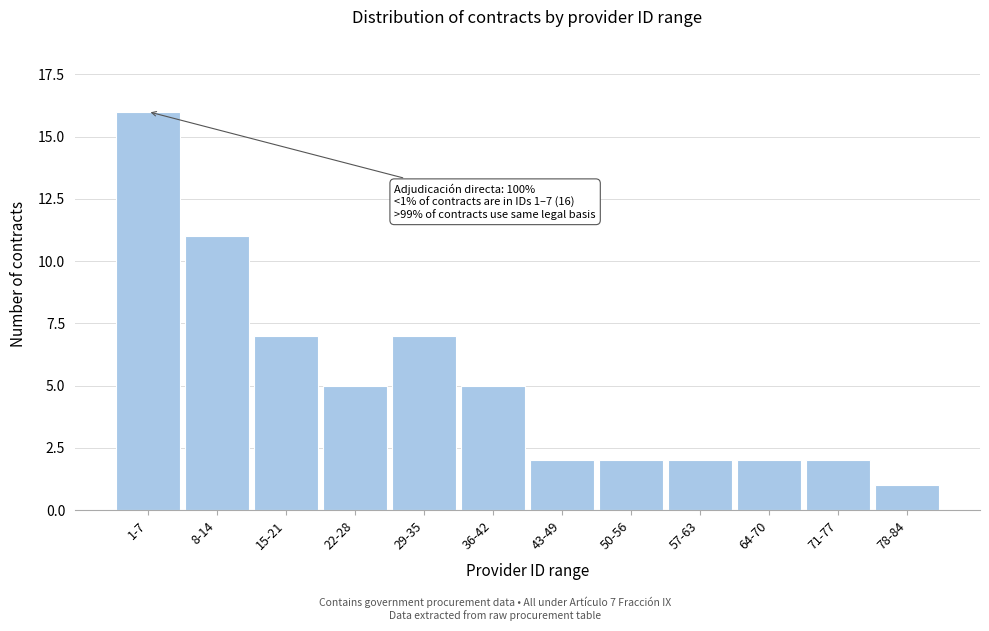

Reading left to right, transcribe all the data shown in this chart.

1-7=16	8-14=11	15-21=7	22-28=5	29-35=7	36-42=5	43-49=2	50-56=2	57-63=2	64-70=2	71-77=2	78-84=1